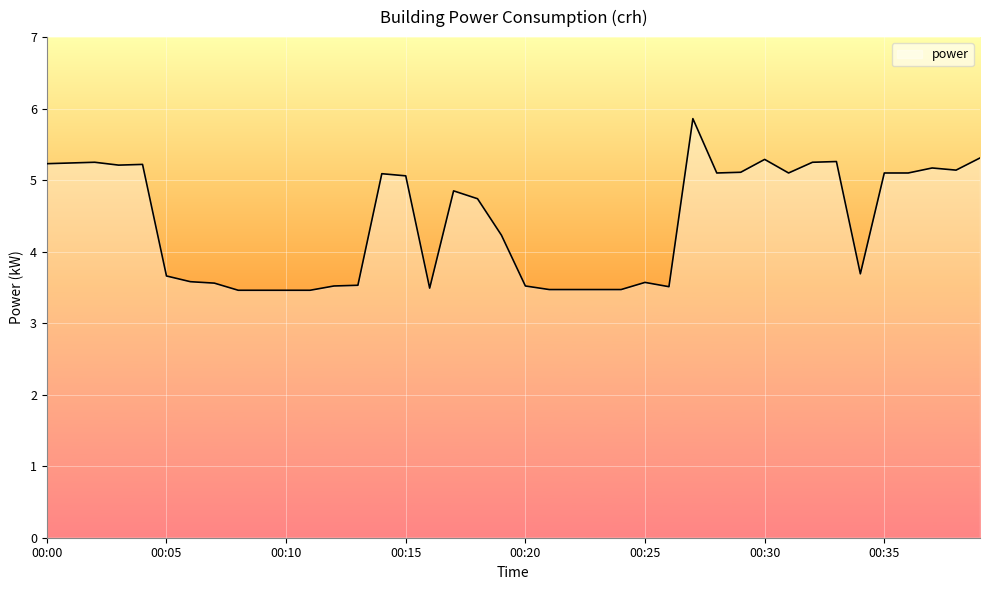

What is the greatest value displayed?

5.9